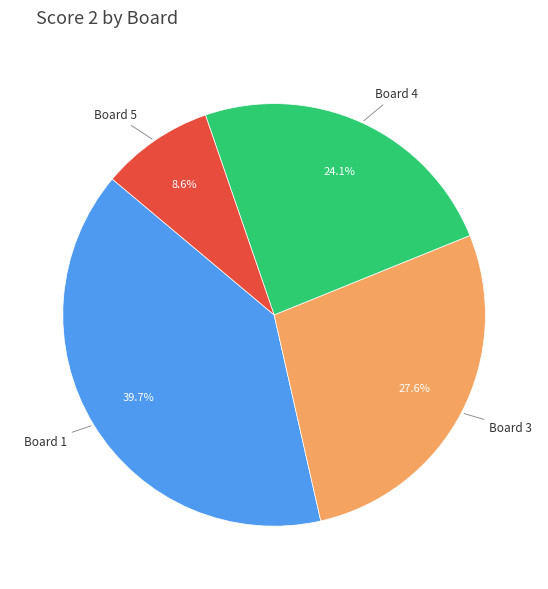

How many slices are in this pie chart?

4